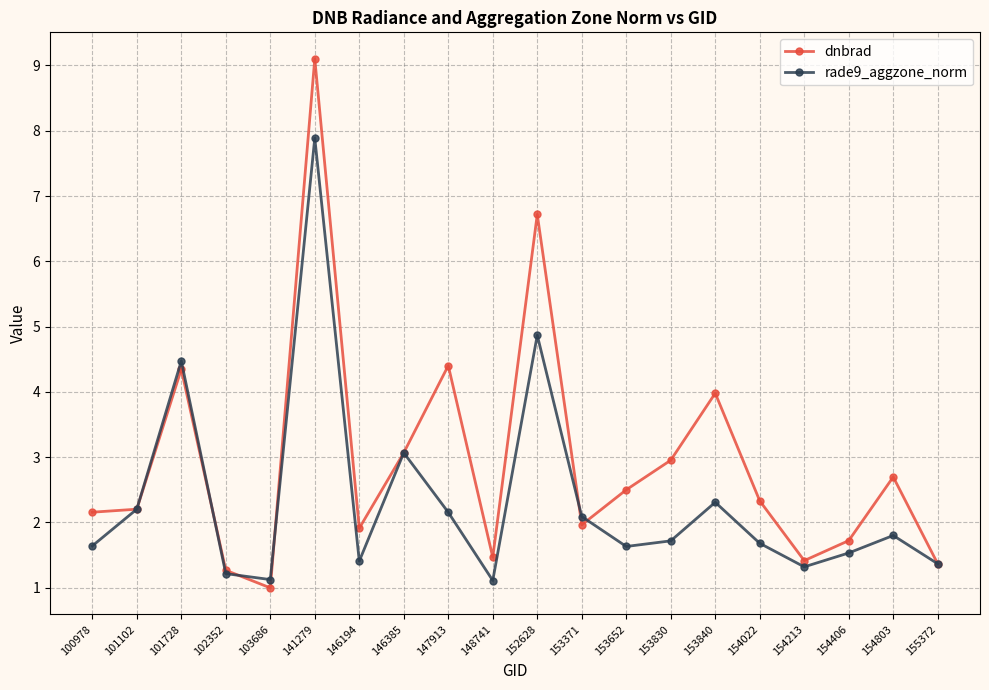

Reading left to right, list all the values displayed in this chart.

dnbrad: 100978=2.2	101102=2.2	101728=4.3	102352=1.3	103686=1.0	141279=9.1	146194=1.9	146385=3.1	147913=4.4	148741=1.5	152628=6.7	153371=2.0	153652=2.5	153830=3.0	153840=4.0	154022=2.3	154213=1.4	154406=1.7	154803=2.7	155372=1.4
rade9_aggzone_norm: 100978=1.6	101102=2.2	101728=4.5	102352=1.2	103686=1.1	141279=7.9	146194=1.4	146385=3.1	147913=2.2	148741=1.1	152628=4.9	153371=2.1	153652=1.6	153830=1.7	153840=2.3	154022=1.7	154213=1.3	154406=1.5	154803=1.8	155372=1.4